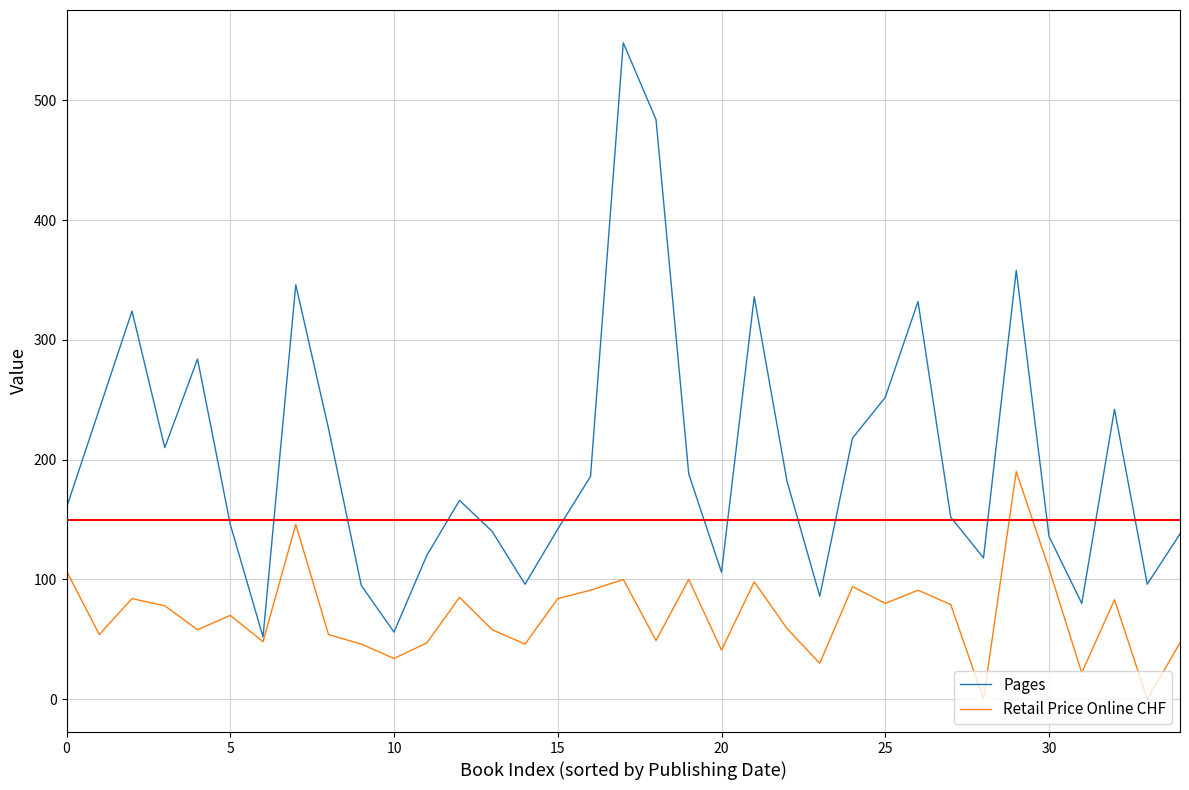

List the series in order of their peak value, highest first.

Pages, Retail Price Online CHF